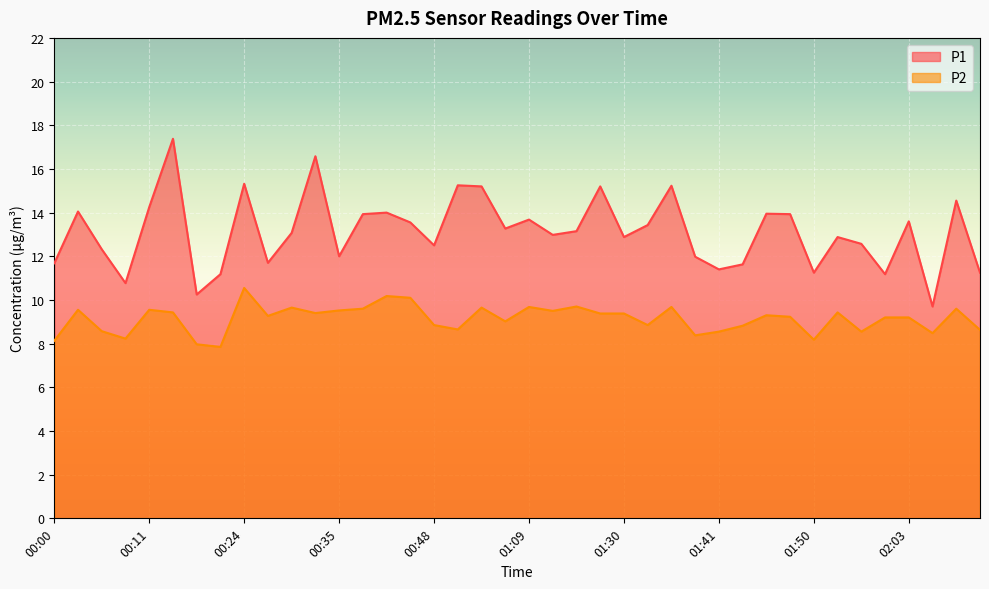

What is the difference between the second highest and minimum values in the P1 series?

6.9